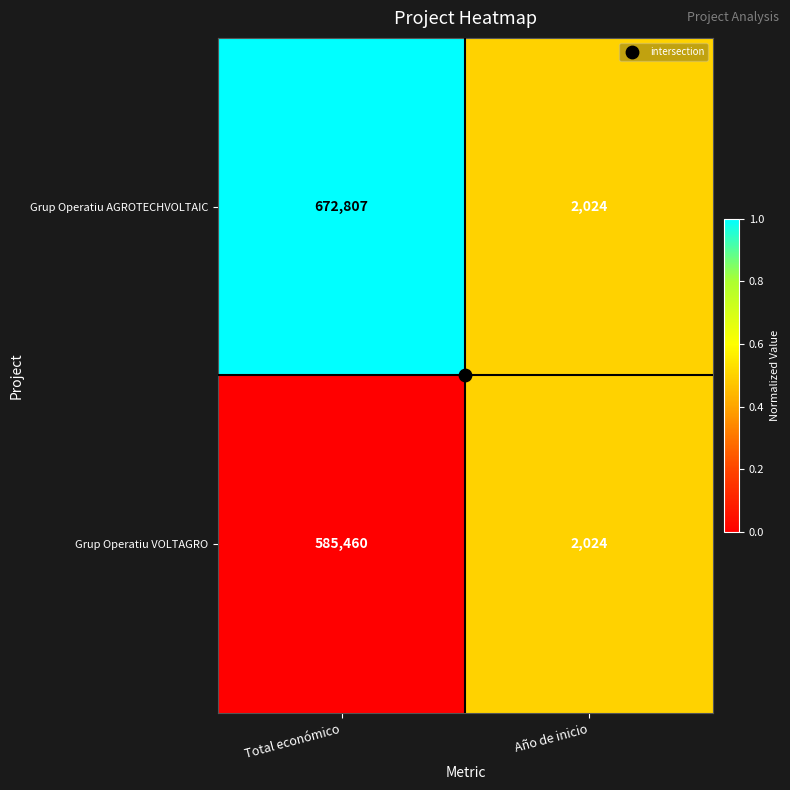

What is the sum of the Grup Operatiu VOLTAGRO values at Total económico and Año de inicio?

587484